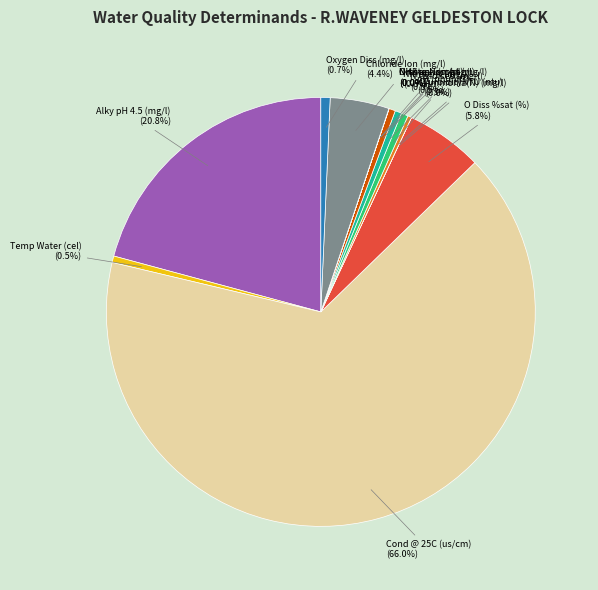

Which slice is the largest?

Cond @ 25C (us/cm)